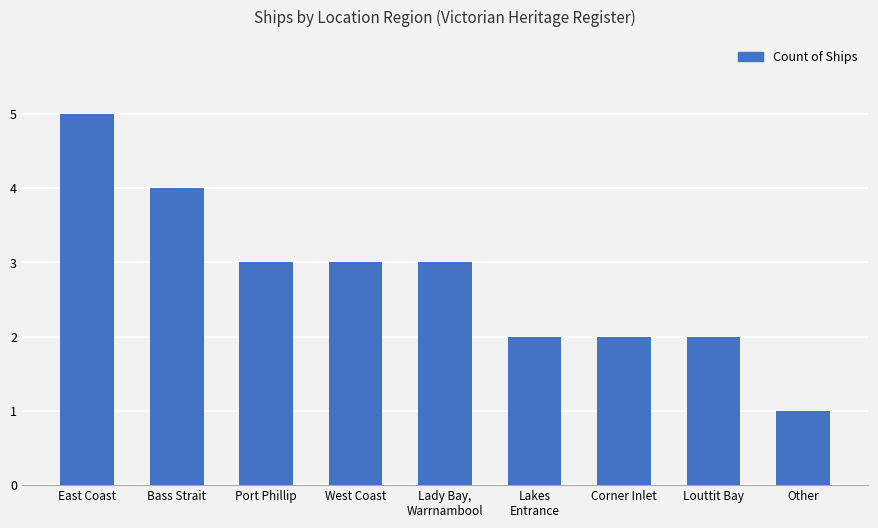

How many values are below 3?

4